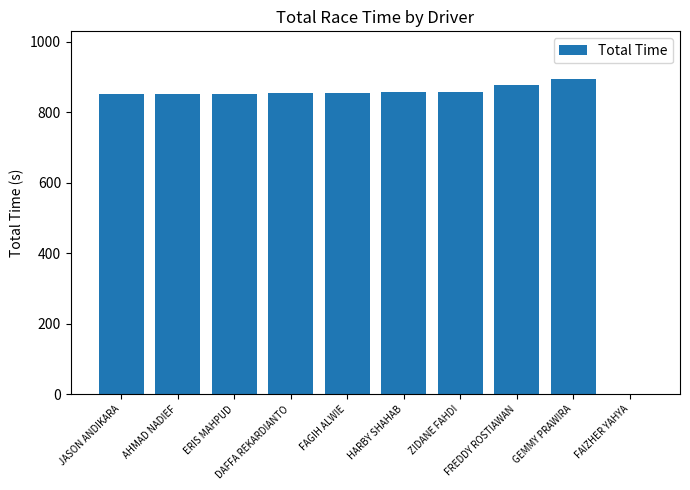

What is the sum of all values?

7755.9